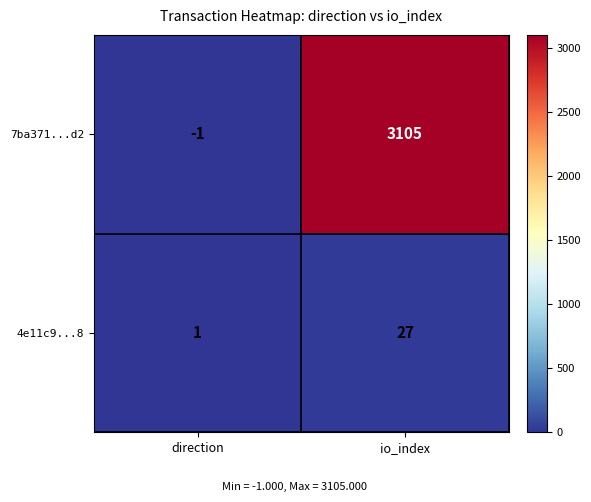

At direction, list the series in order from smallest to largest.

7ba371...d2, 4e11c9...8